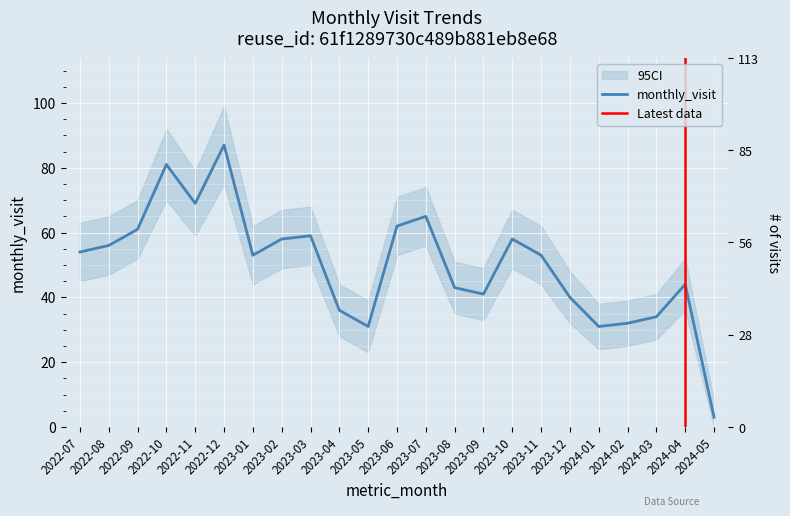

Reading right to left, transcribe all the data shown in this chart.

2024-05=3	2024-04=44	2024-03=34	2024-02=32	2024-01=31	2023-12=40	2023-11=53	2023-10=58	2023-09=41	2023-08=43	2023-07=65	2023-06=62	2023-05=31	2023-04=36	2023-03=59	2023-02=58	2023-01=53	2022-12=87	2022-11=69	2022-10=81	2022-09=61	2022-08=56	2022-07=54